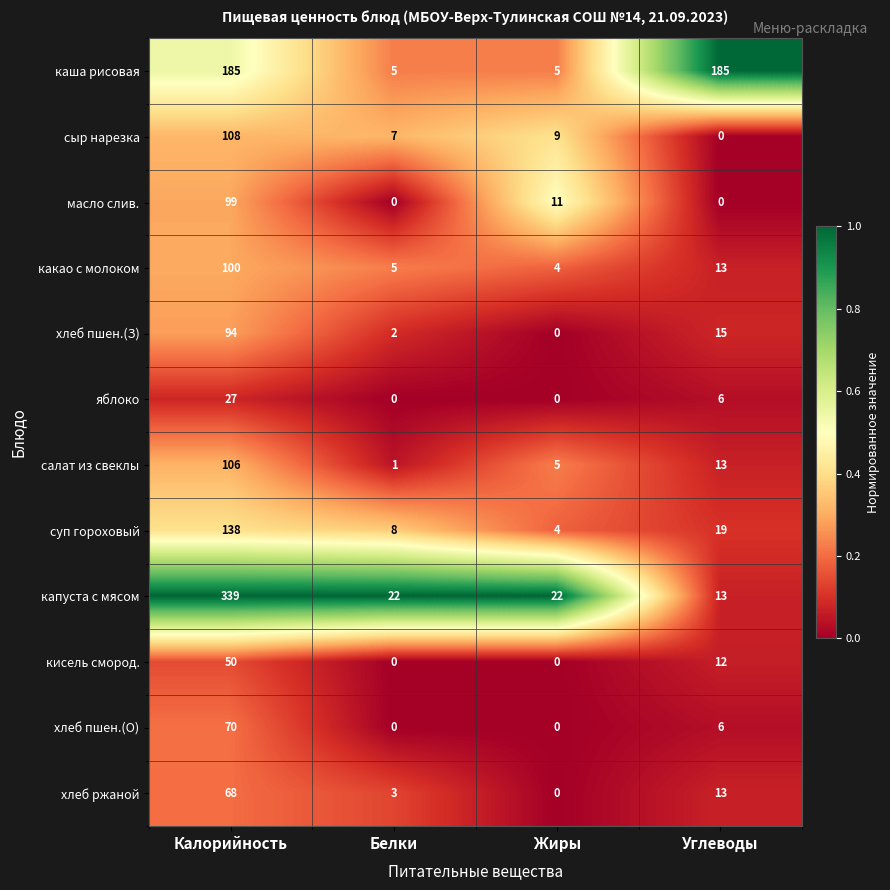

What is the total value across all series at Жиры?

60